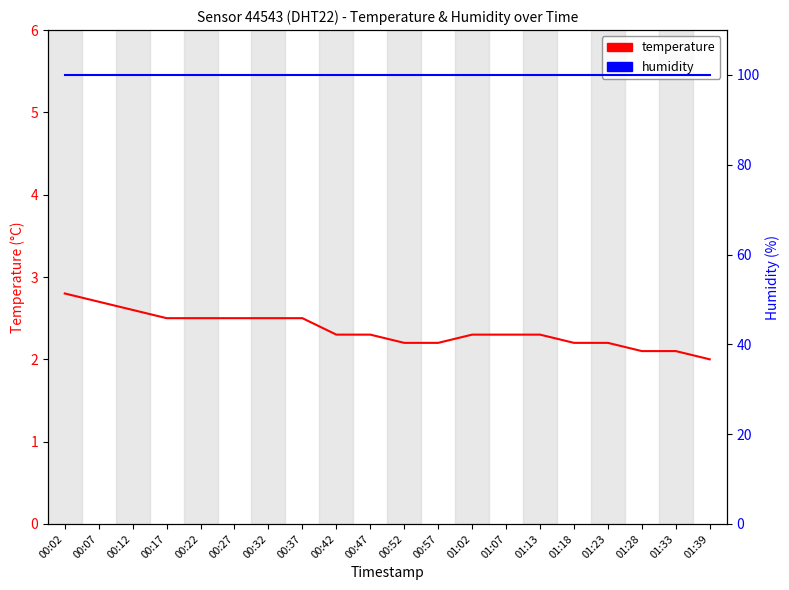

Rank the series by their average value, from lowest to highest.

temperature, humidity